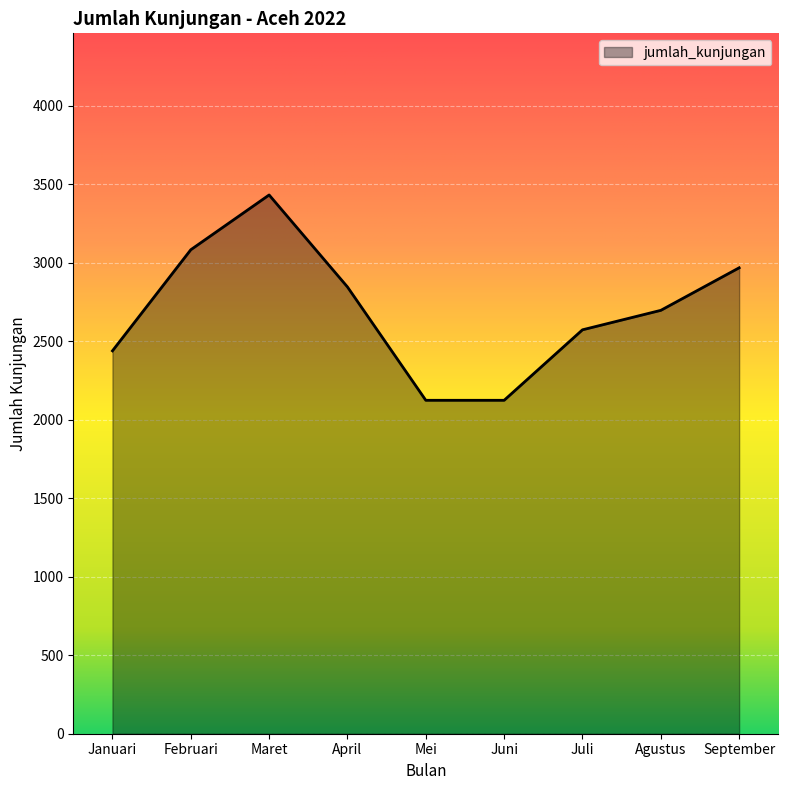

The value at Juli is 2573. True or false?

True